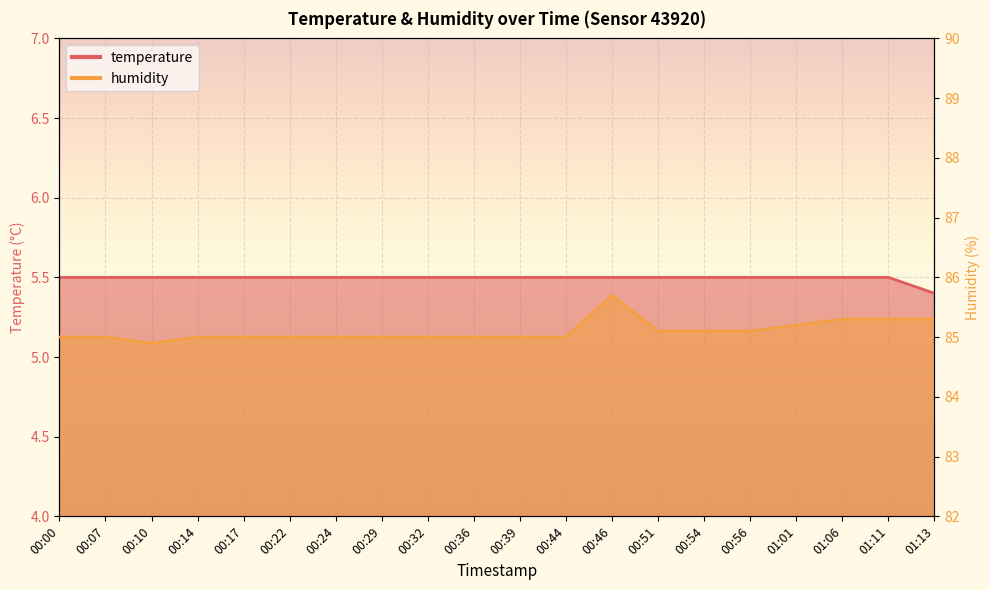

Reading left to right, transcribe all the data shown in this chart.

temperature: 5.5	5.5	5.5	5.5	5.5	5.5	5.5	5.5	5.5	5.5	5.5	5.5	5.5	5.5	5.5	5.5	5.5	5.5	5.5	5.4
humidity: 85.0	85.0	84.9	85.0	85.0	85.0	85.0	85.0	85.0	85.0	85.0	85.0	85.7	85.1	85.1	85.1	85.2	85.3	85.3	85.3